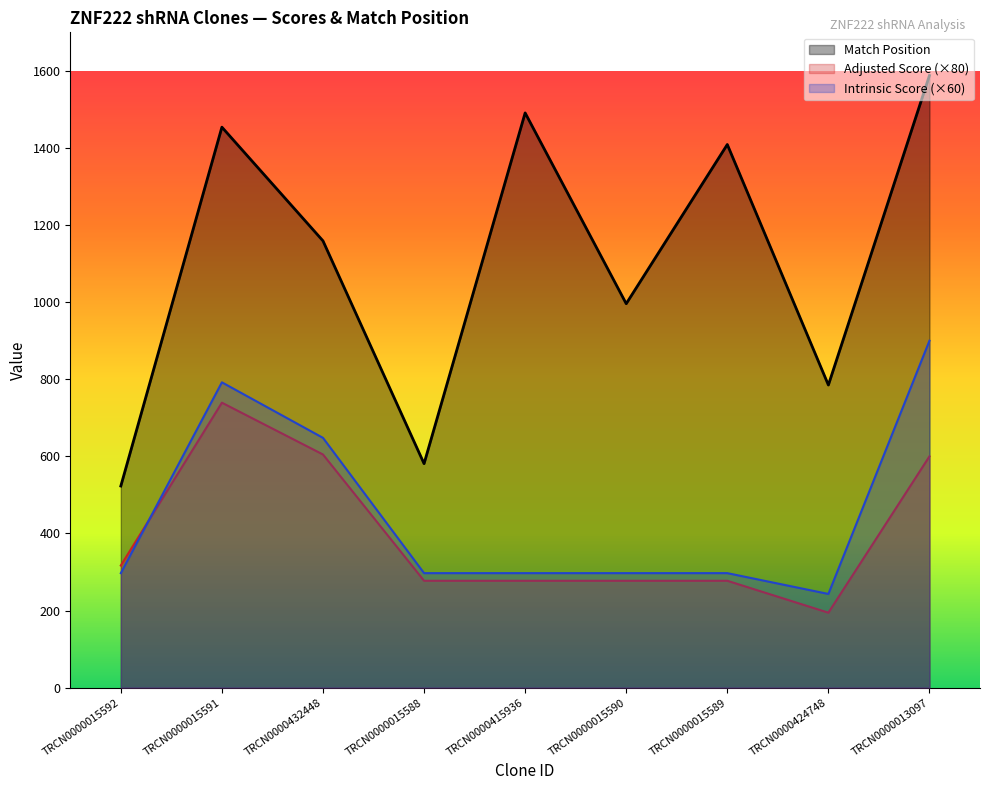

What is the difference between the second highest and minimum values in the Intrinsic Score series?

549.0